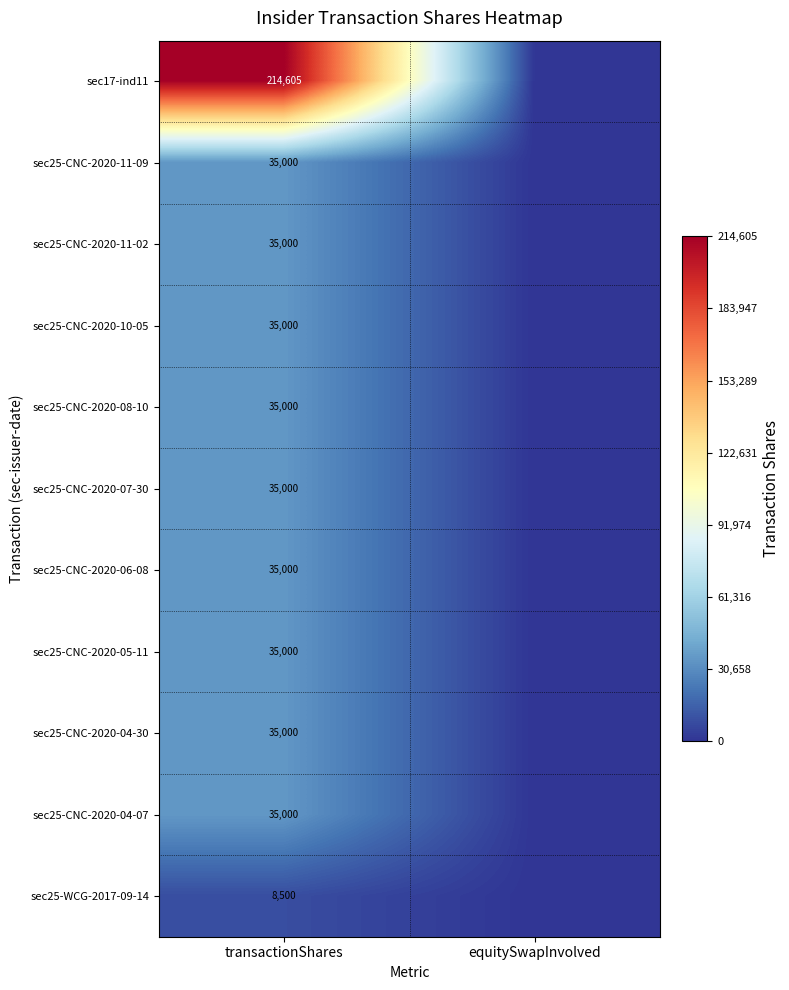

Is it true that sec25-CNC-2020-04-30 equals 35000 at transactionShares?

True